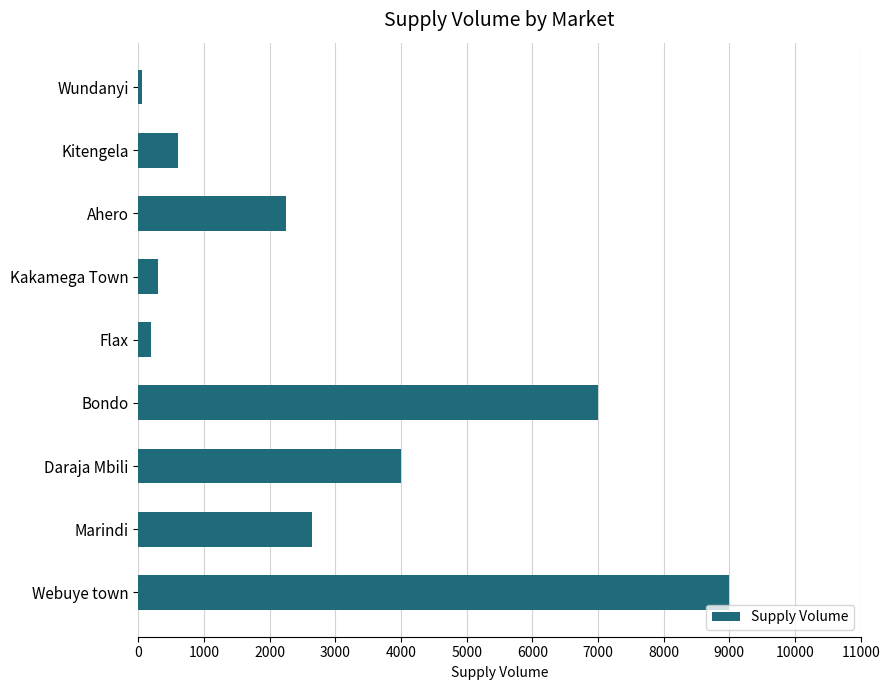

What is the difference between the second highest and minimum values?

6950